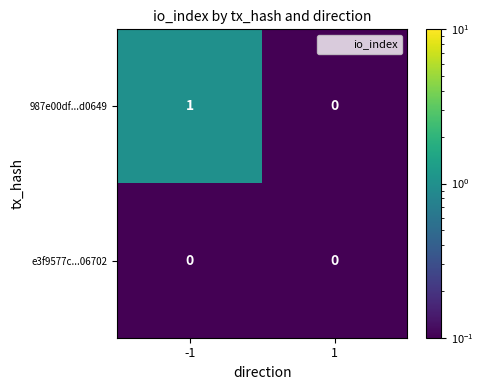

Which series has the largest total across all categories?

987e00df...d0649